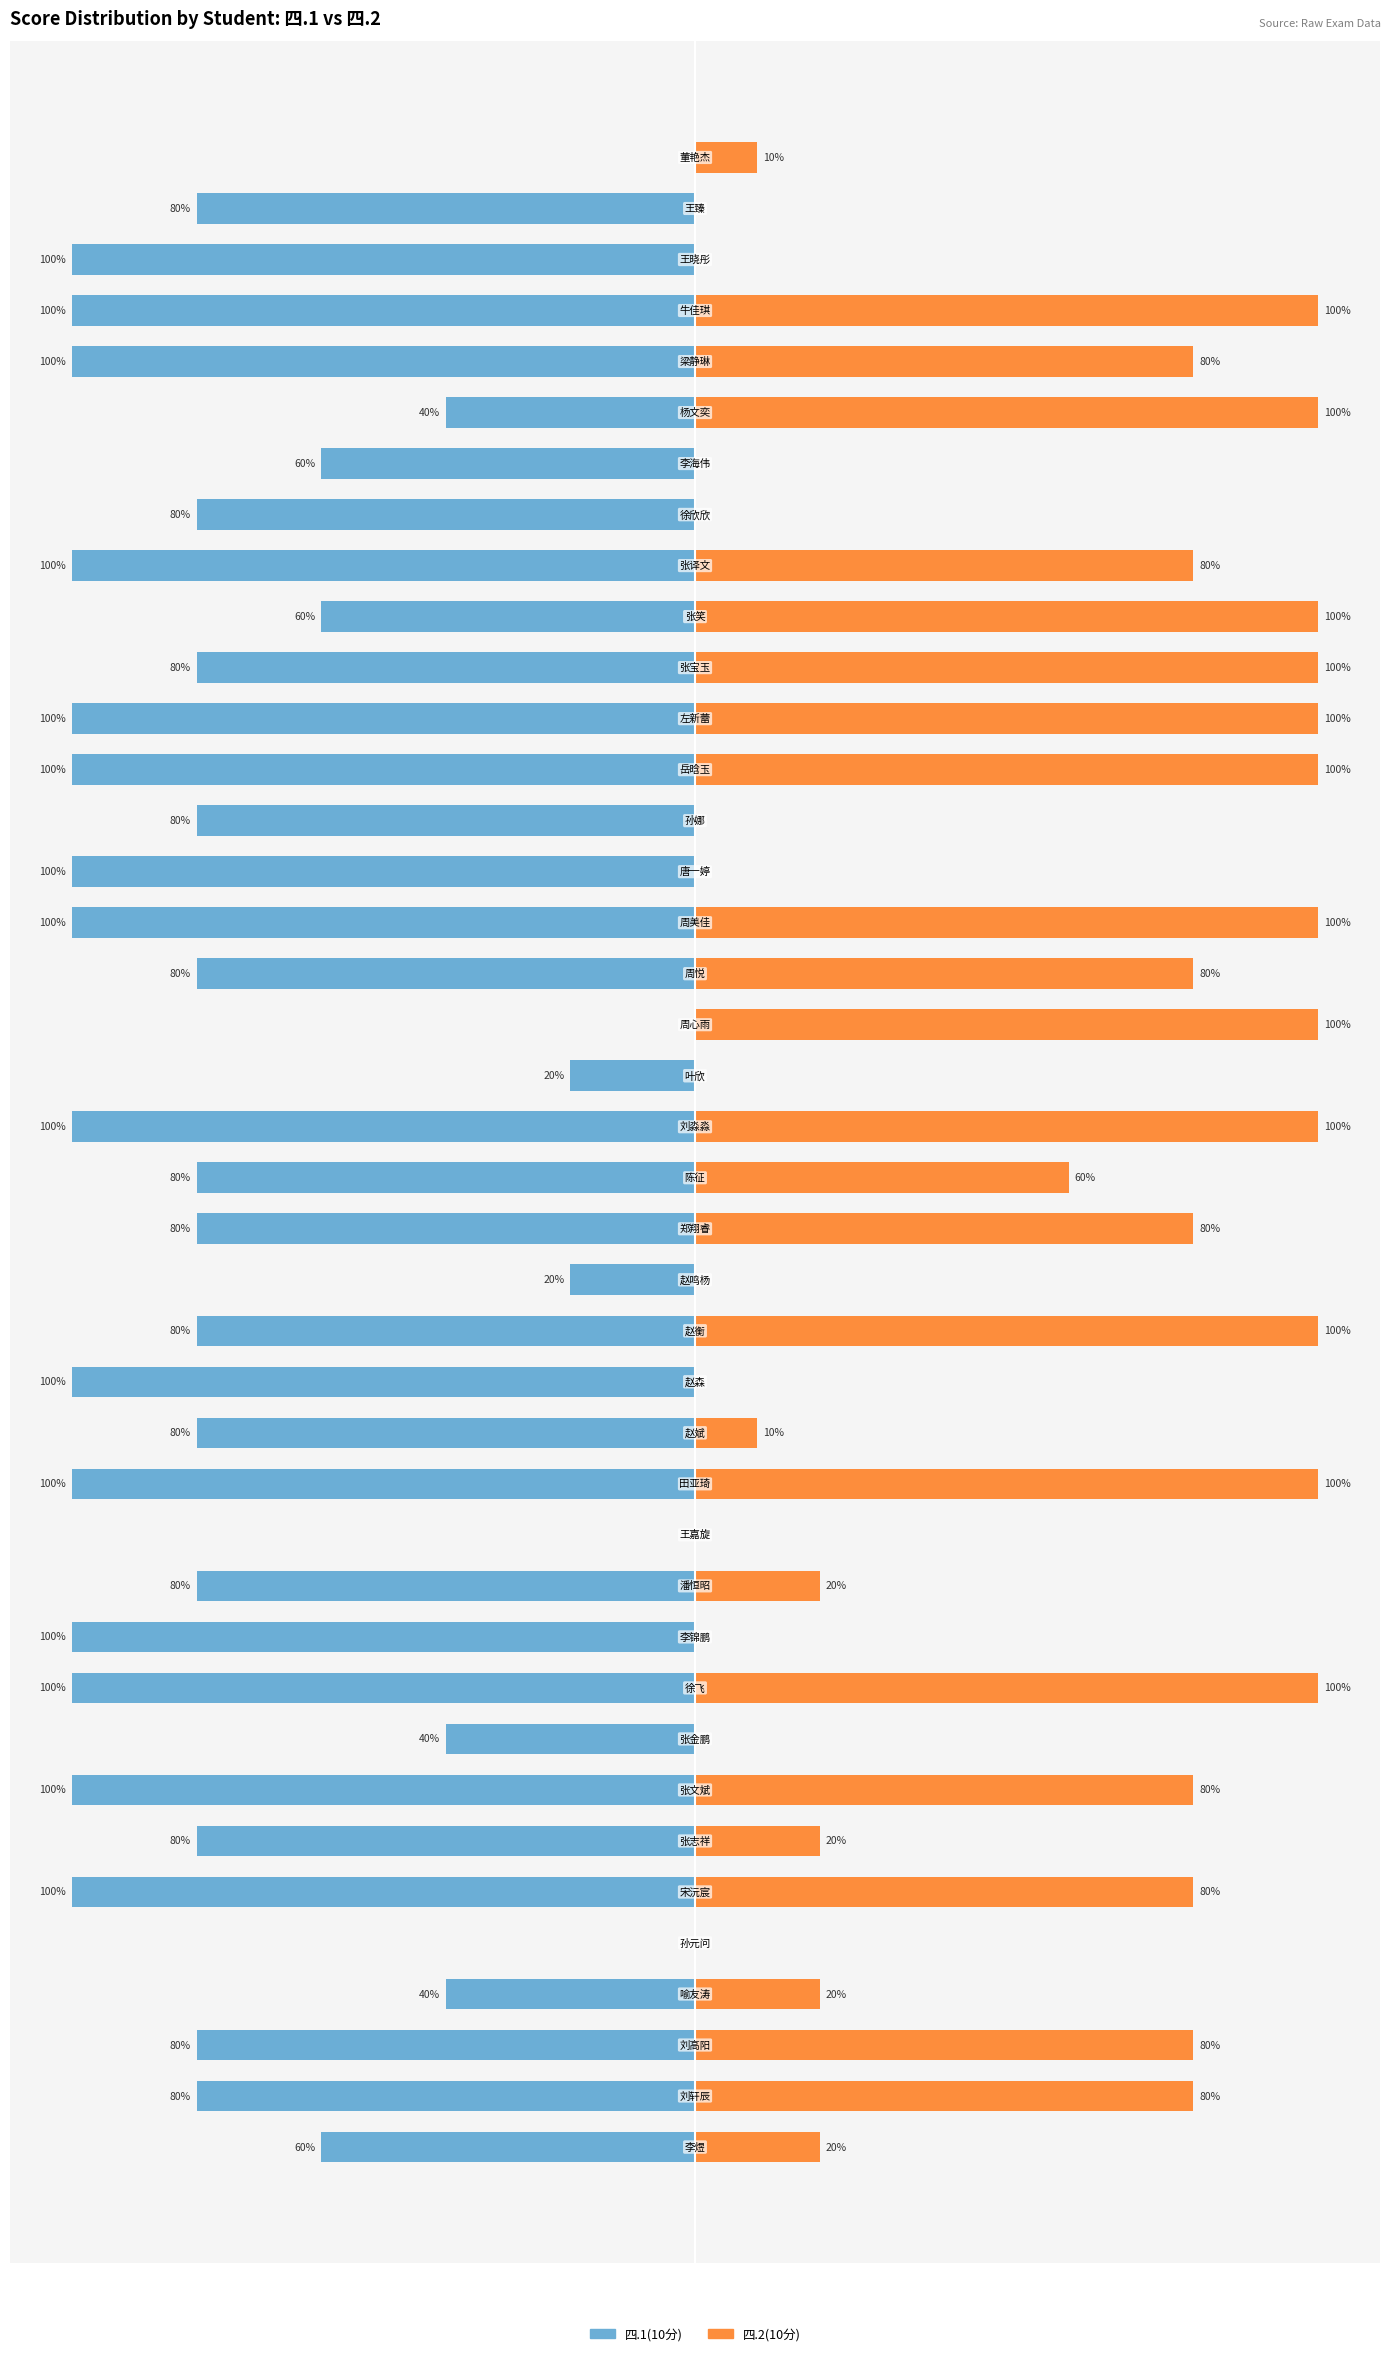

How many values in 四.1(10分) are below zero?

36